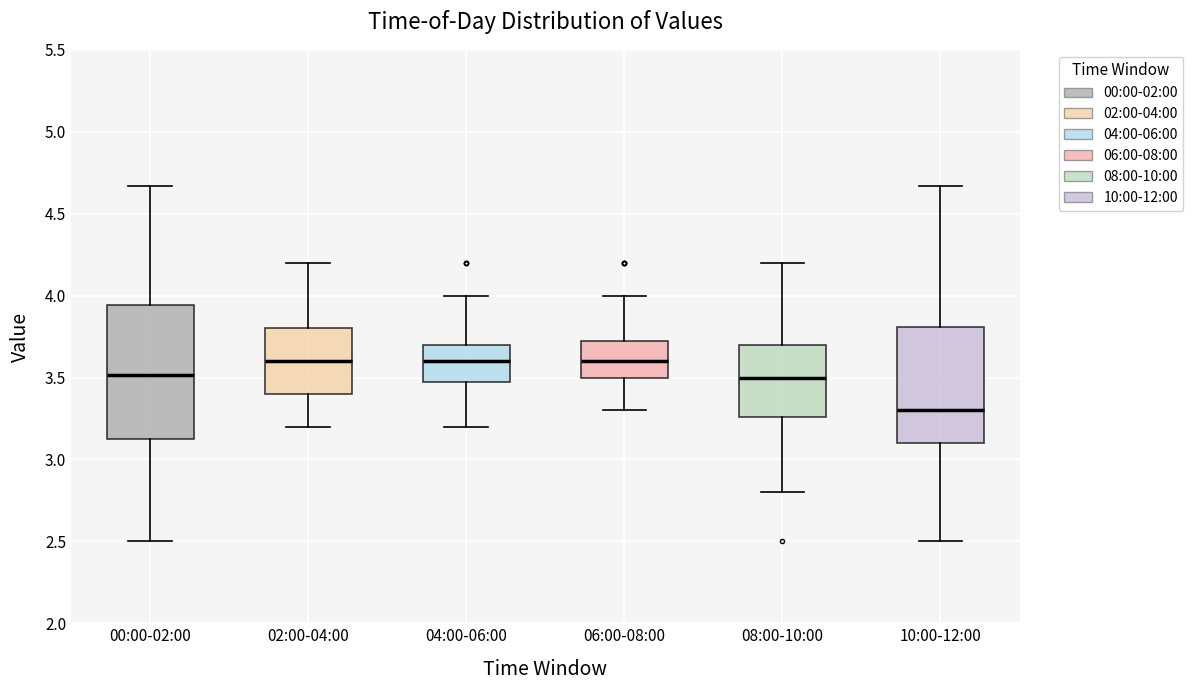

Reading left to right, read every box against the y-axis: the position of its median line, the range the box covers, and the ends of its whiskers. The values are not printed on the chart, so give them approximately, as read against the axis.

00:00-02:00: median 3.50, box 3.10 to 3.95, whiskers 2.50 to 4.65
02:00-04:00: median 3.60, box 3.40 to 3.80, whiskers 3.20 to 4.20
04:00-06:00: median 3.60, box 3.50 to 3.70, whiskers 3.20 to 4.00
06:00-08:00: median 3.60, box 3.50 to 3.75, whiskers 3.30 to 4.00
08:00-10:00: median 3.50, box 3.25 to 3.70, whiskers 2.80 to 4.20
10:00-12:00: median 3.30, box 3.10 to 3.80, whiskers 2.50 to 4.65